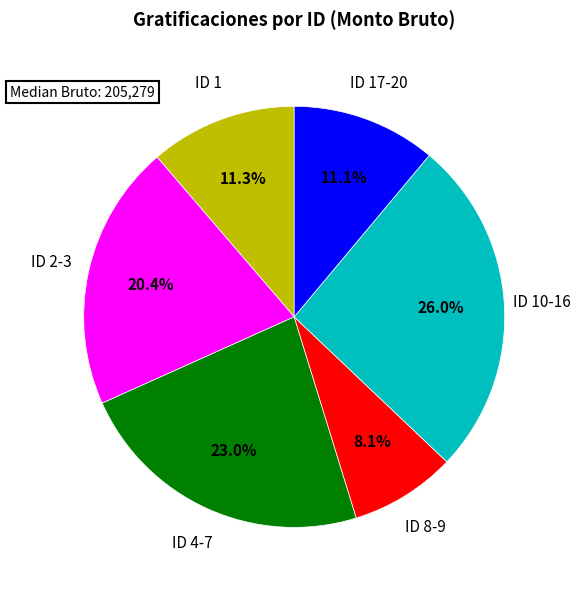

How much of the chart is everything except ID 1?

88.7%